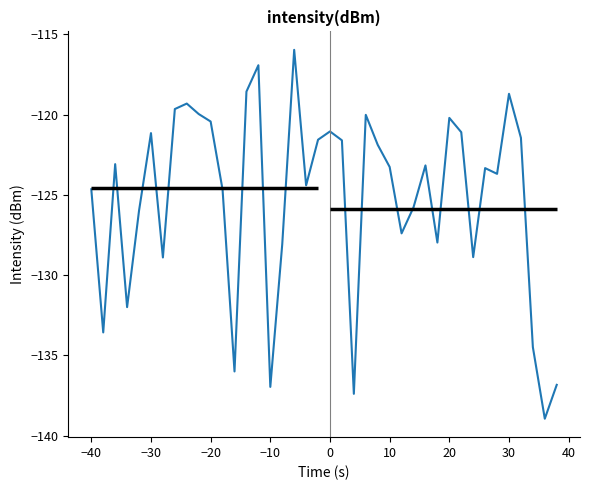

How many categories are shown in the chart?

40